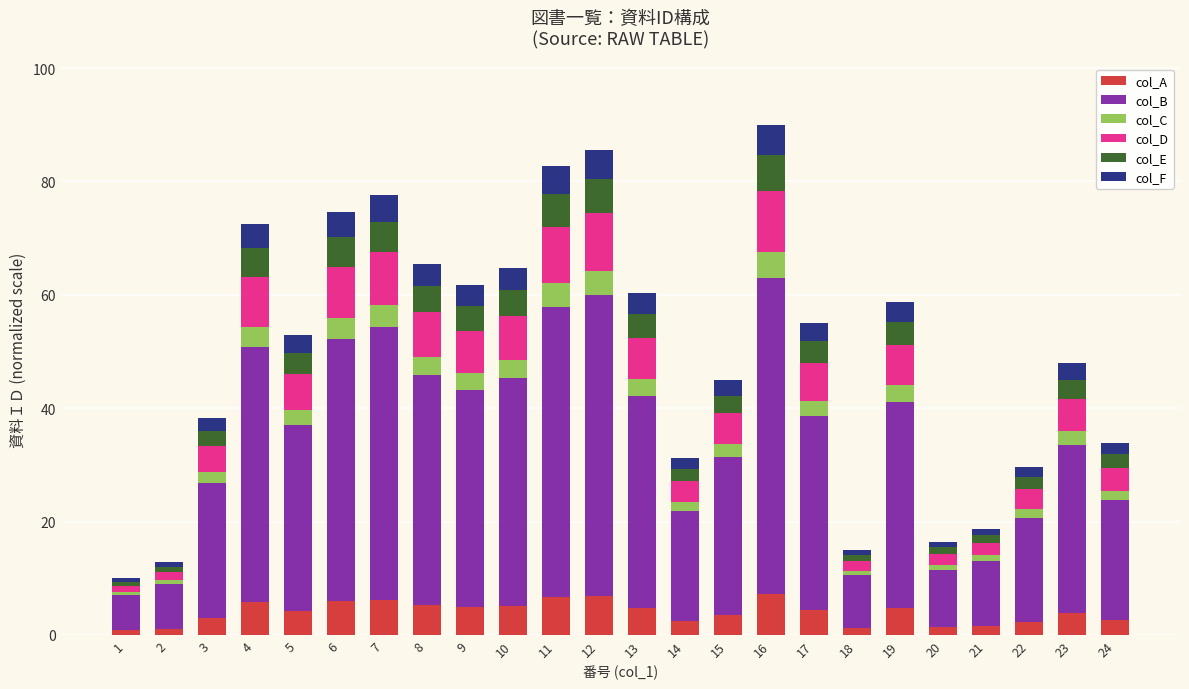

Does the chart contain any negative values?

No